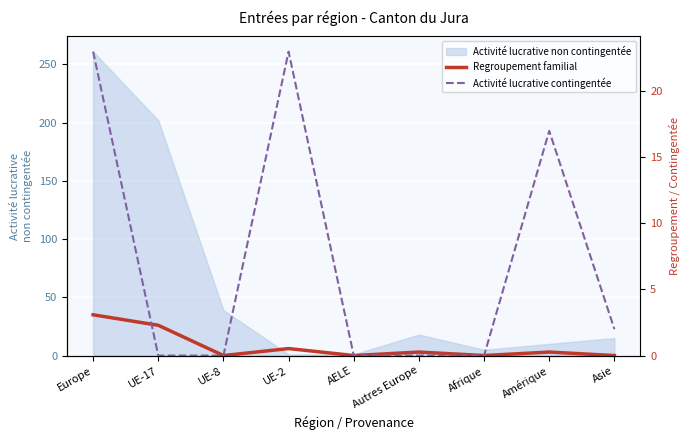

What position from the right is Autres Europe?

4